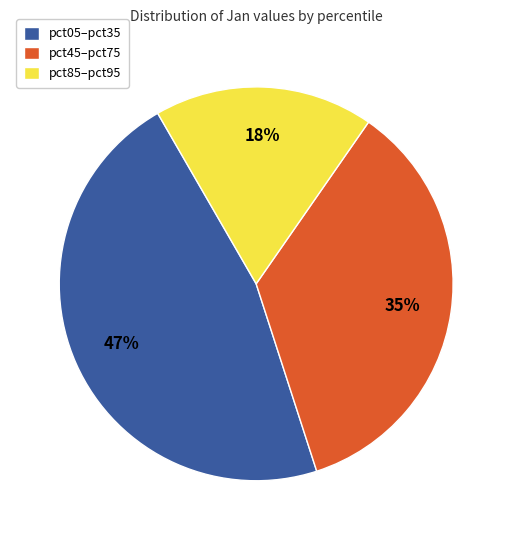

To the nearest percent, what portion does pct85–pct95 represent?

18%